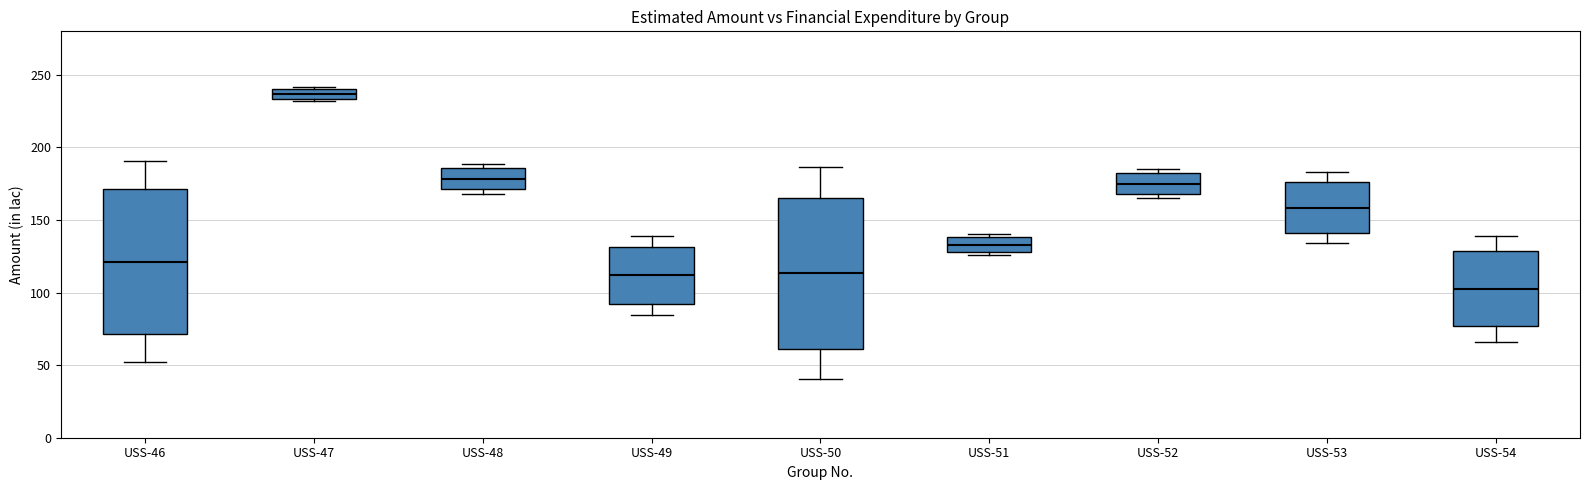

Comparing the boxes themselves (not the whiskers), which one is the tallest?

USS-50